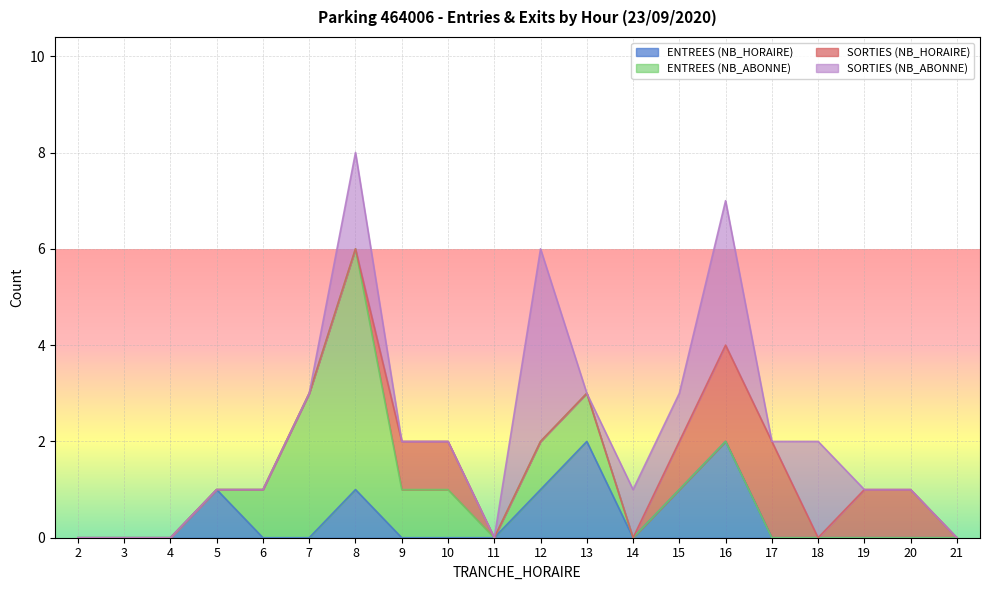

The value of ENTREES (NB_HORAIRE) at 16 is 1. True or false?

False